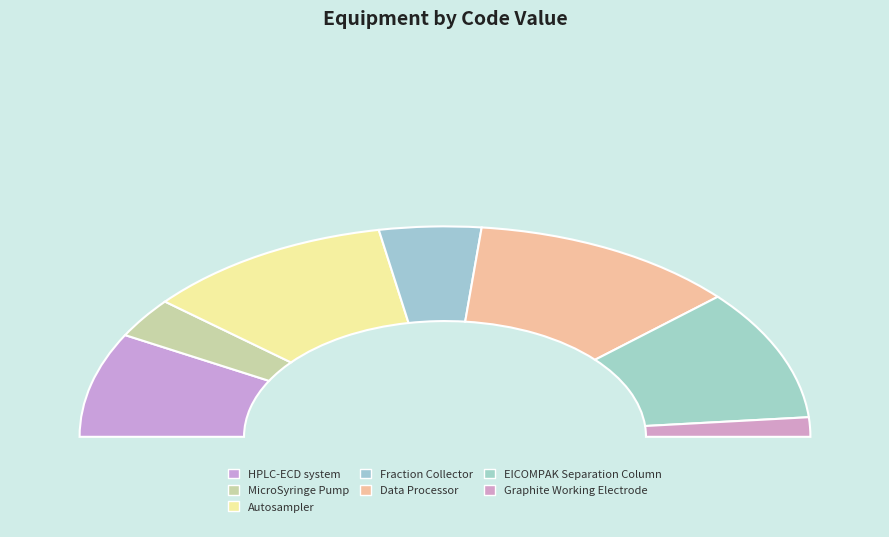

What is the largest slice in the pie chart?

Data Processor